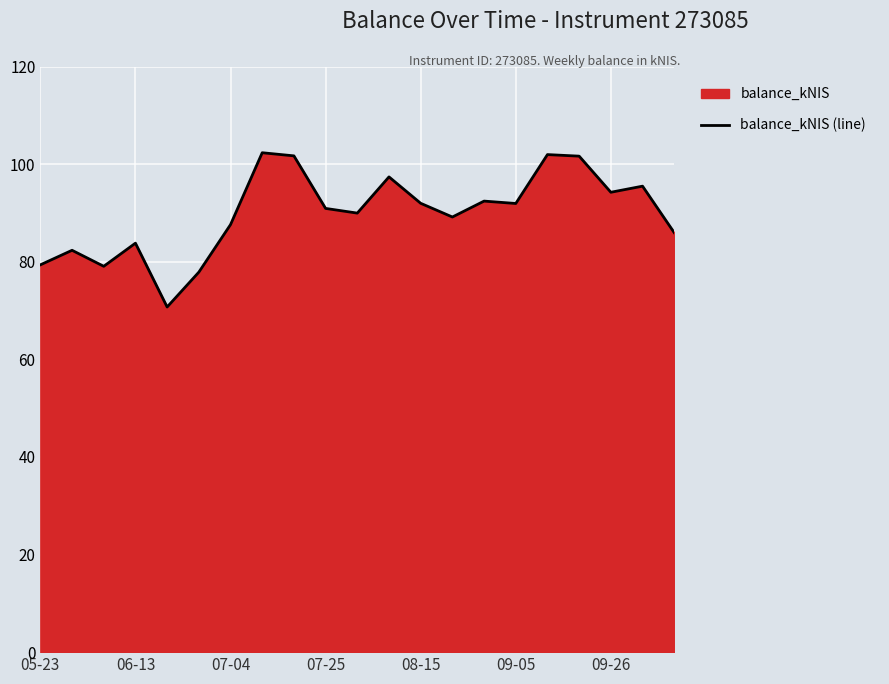

What is the sum of all values?

1887.7